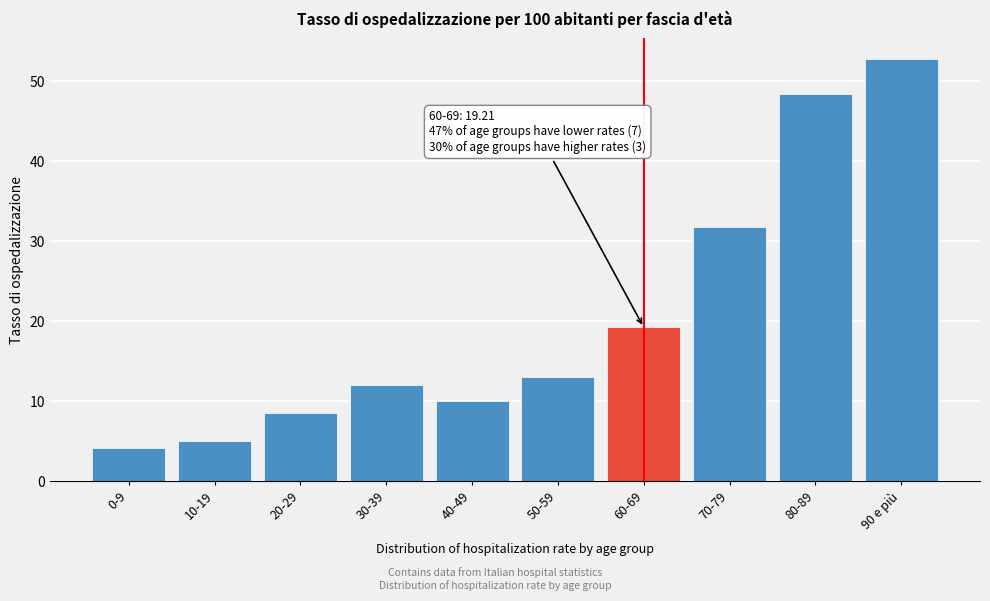

Reading left to right, transcribe all the data shown in this chart.

4.2	4.9	8.5	11.9	10.0	13.0	19.2	31.8	48.4	52.7